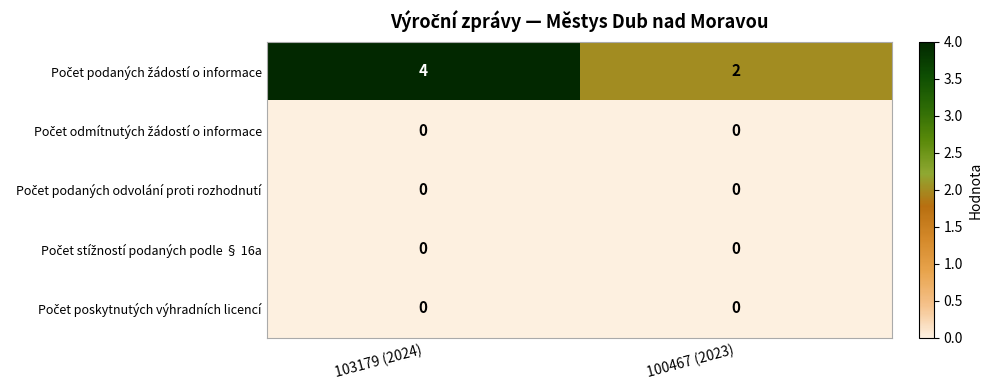

What is the greatest value displayed?

4